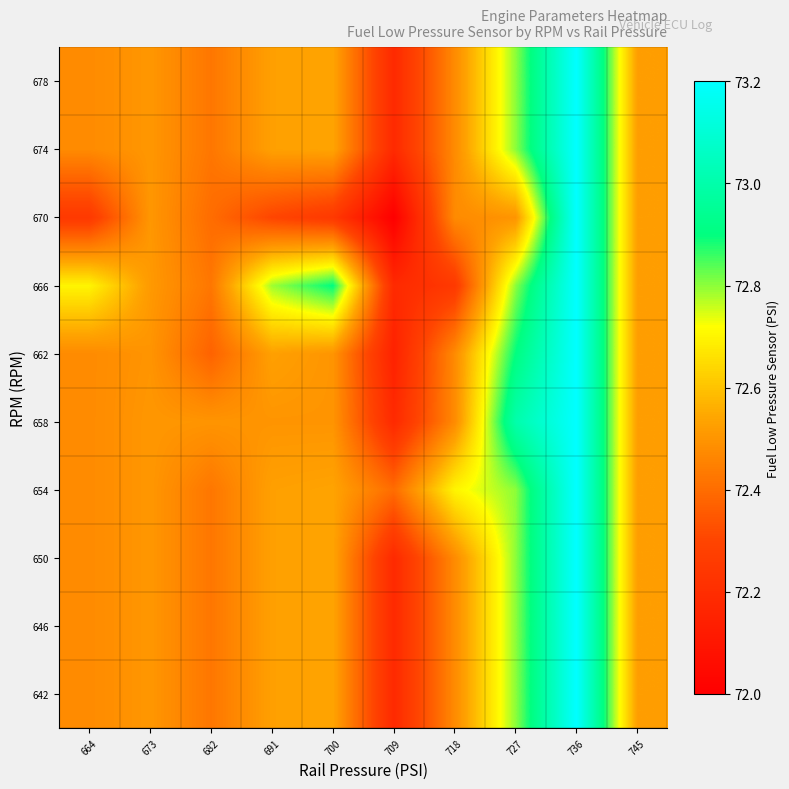

At how many categories does at least one series exceed 72?

10